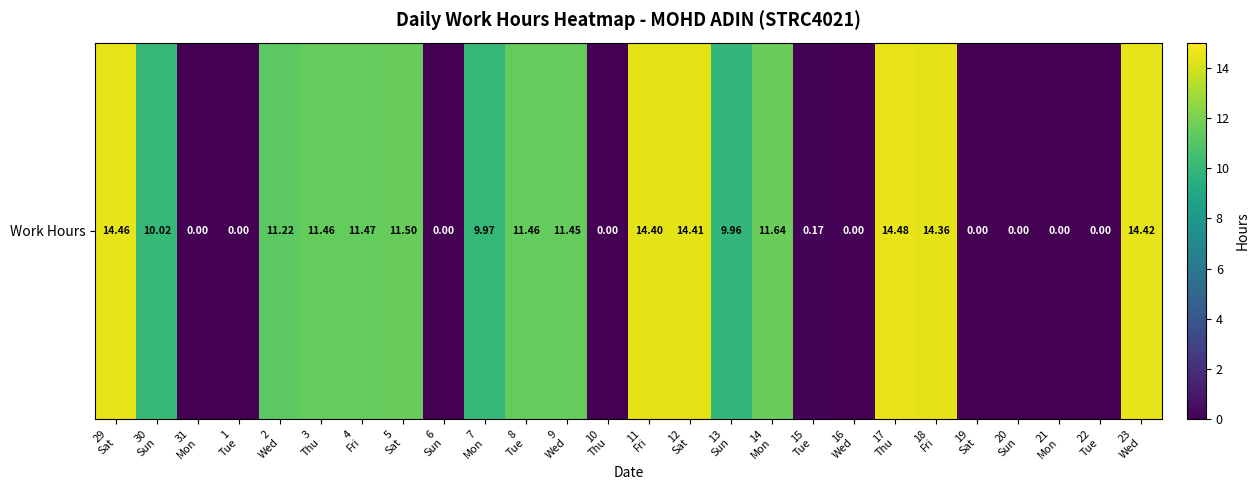

What is the sum of all values?

196.8